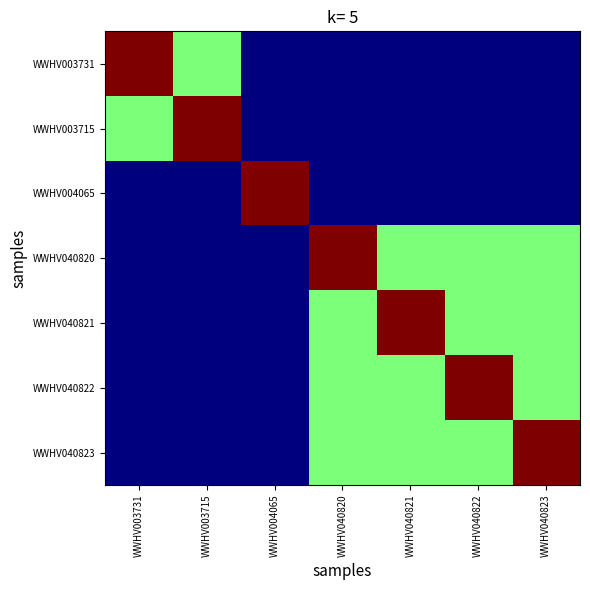

Which label corresponds to the smallest value in the chart?

WWHV004065